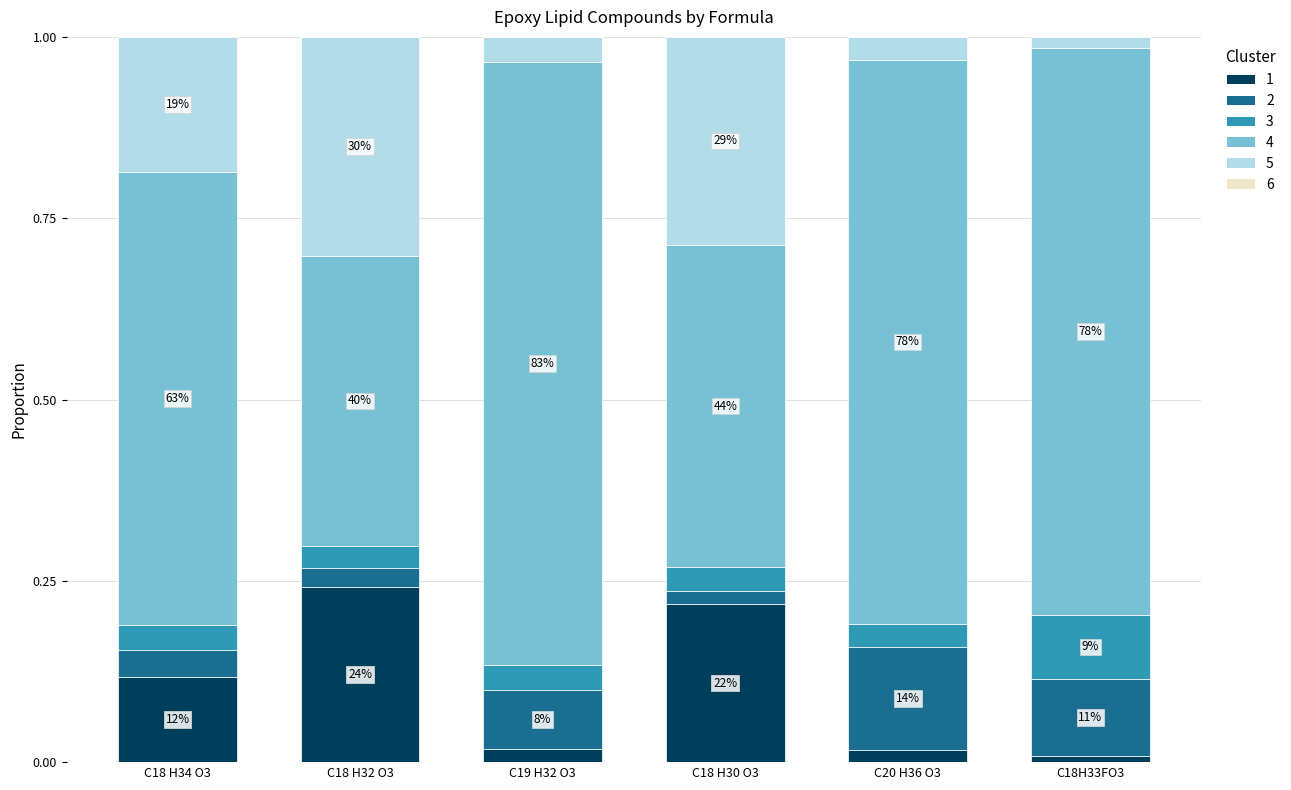

Are the bars horizontal?

No